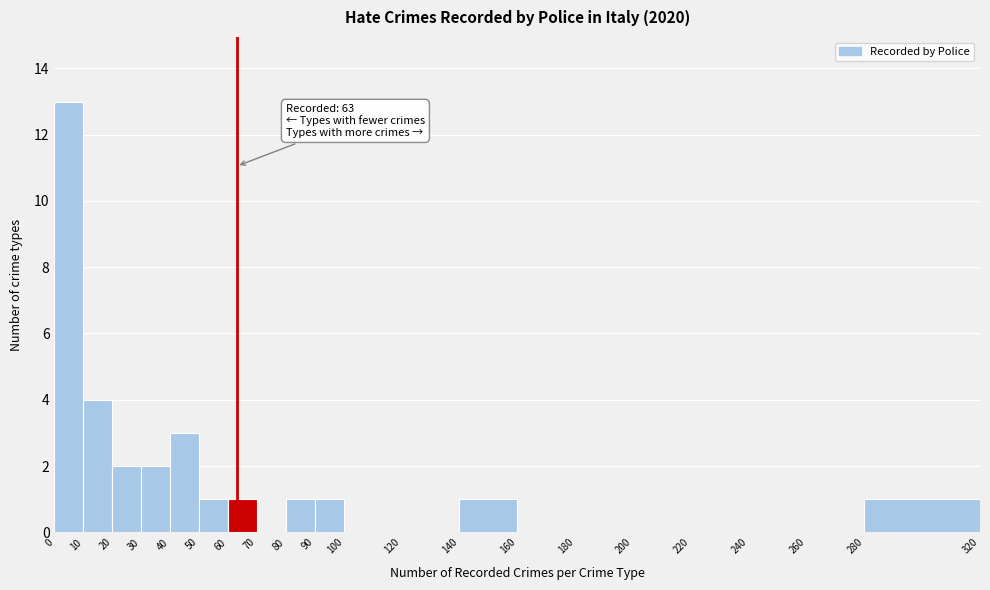

Which range on the x-axis has the tallest bar?

0 to 10